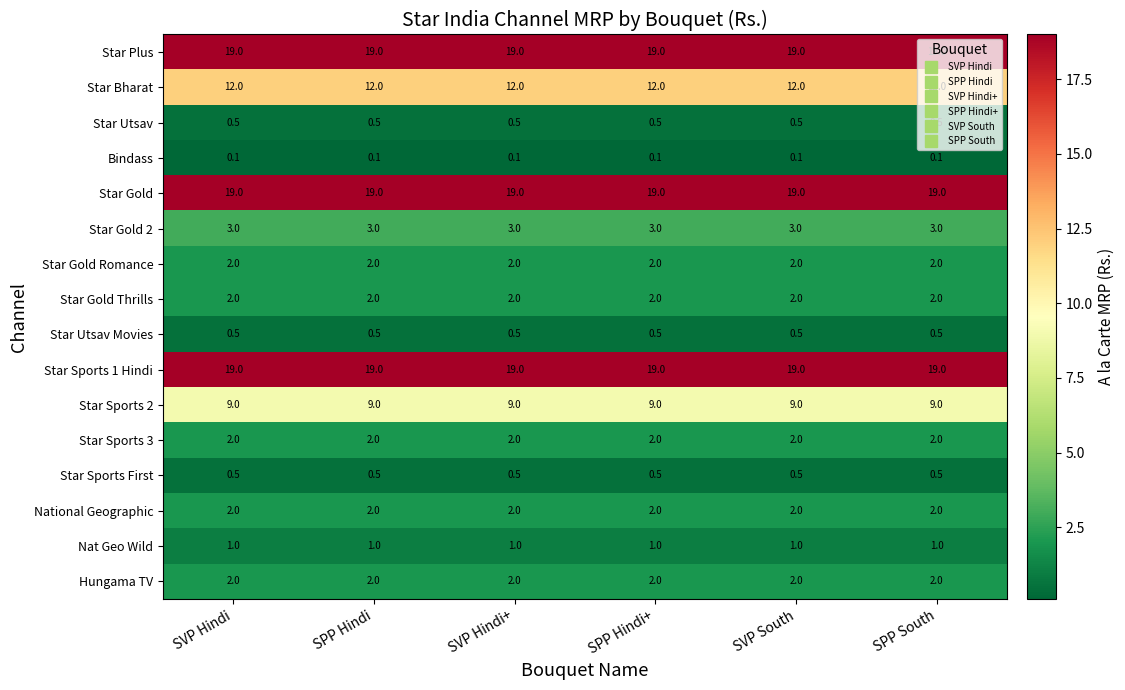

The value of Star Gold Romance at SPP Hindi+ is 2.0. True or false?

True